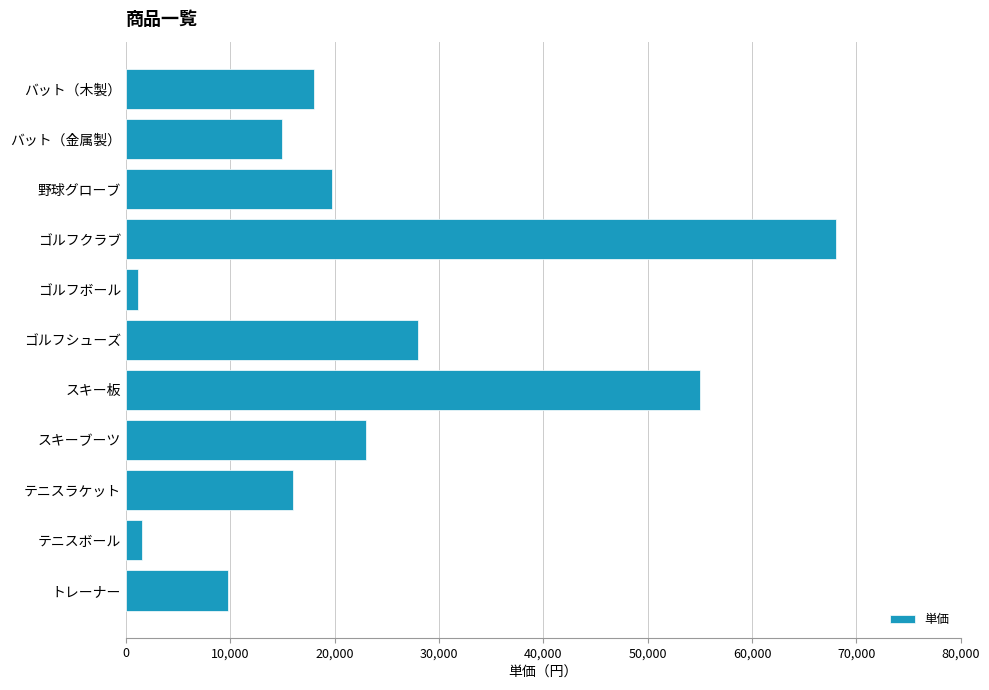

The chart shows a value of 34496 at ゴルフクラブ. True or false?

False